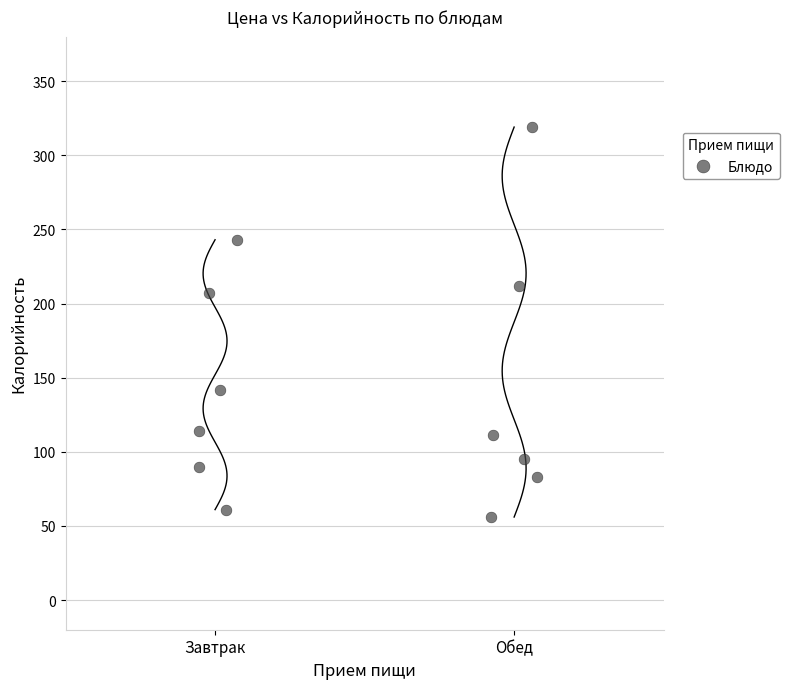

What Y value in the scatter plot is closest to 187?

207